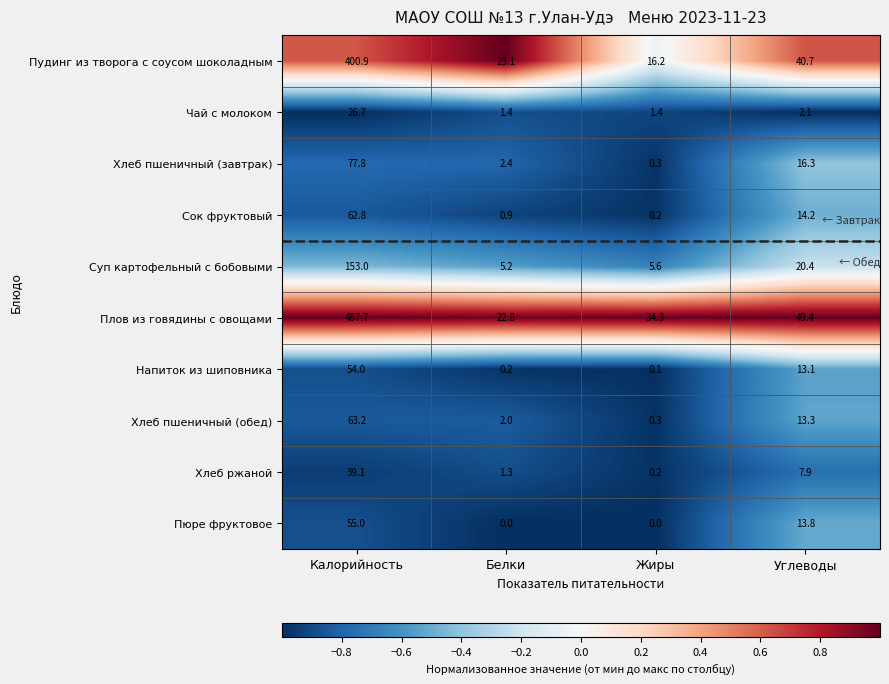

What is the total value across all series at Углеводы?

191.2